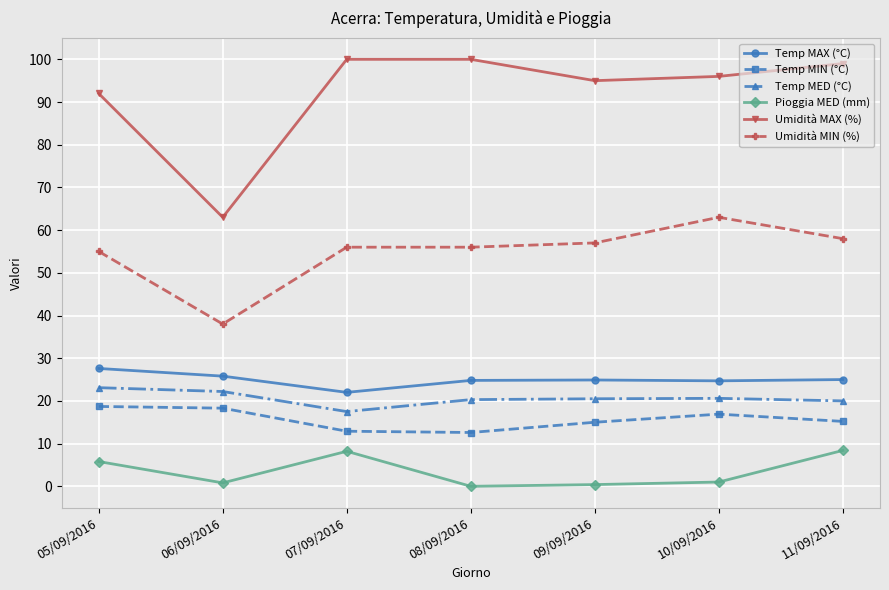

What are all the series names shown in the legend?

Temp MAX (°C), Temp MIN (°C), Temp MED (°C), Pioggia MED (mm), Umidità MAX (%), Umidità MIN (%)